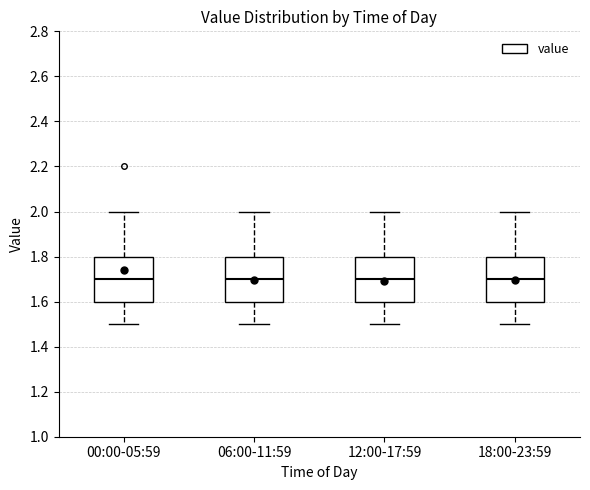

Where does the median line of the box for 18:00-23:59 sit on the y-axis? The values are not printed on the chart, so give them approximately, as read against the axis.

1.7